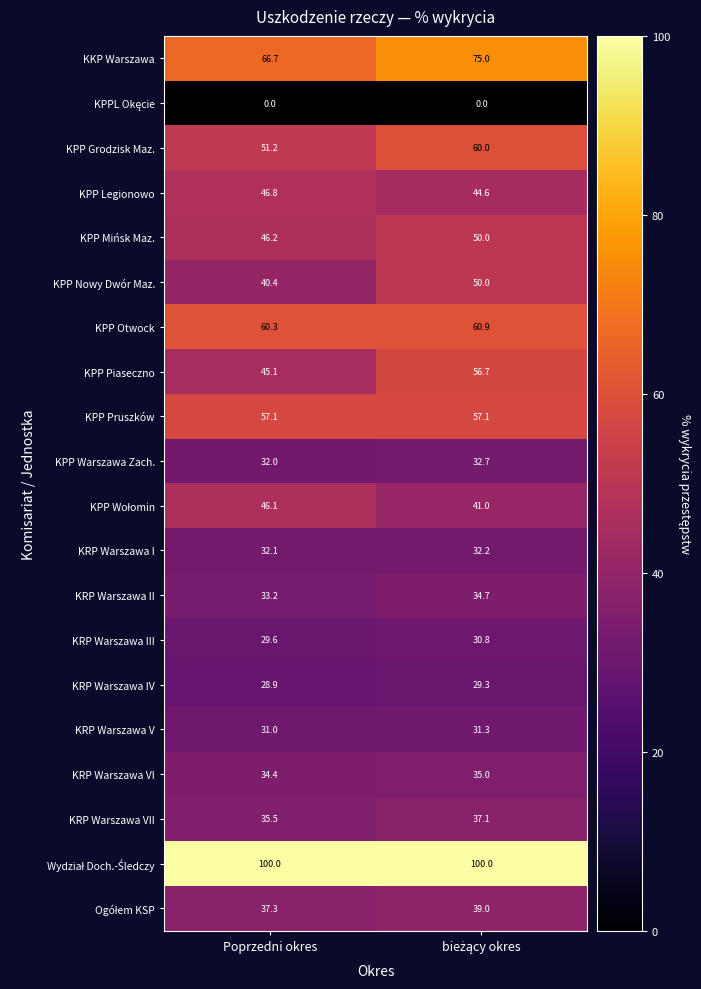

Which series has the widest spread of values?

KPP Piaseczno